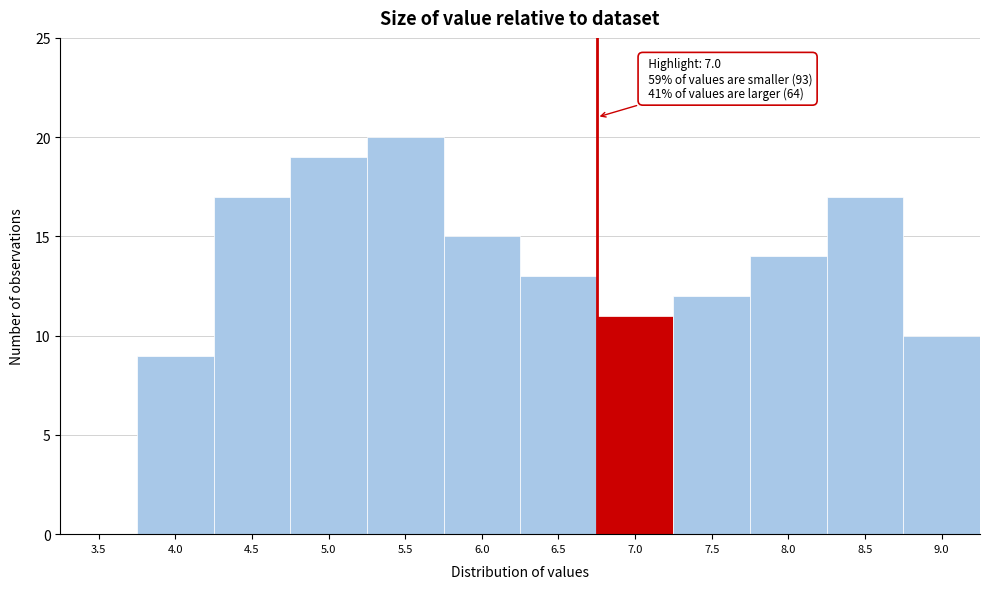

Reading right to left, list all the values displayed in this chart.

9.0=10	8.5=17	8.0=14	7.5=12	7.0=11	6.5=13	6.0=15	5.5=20	5.0=19	4.5=17	4.0=9	3.5=0